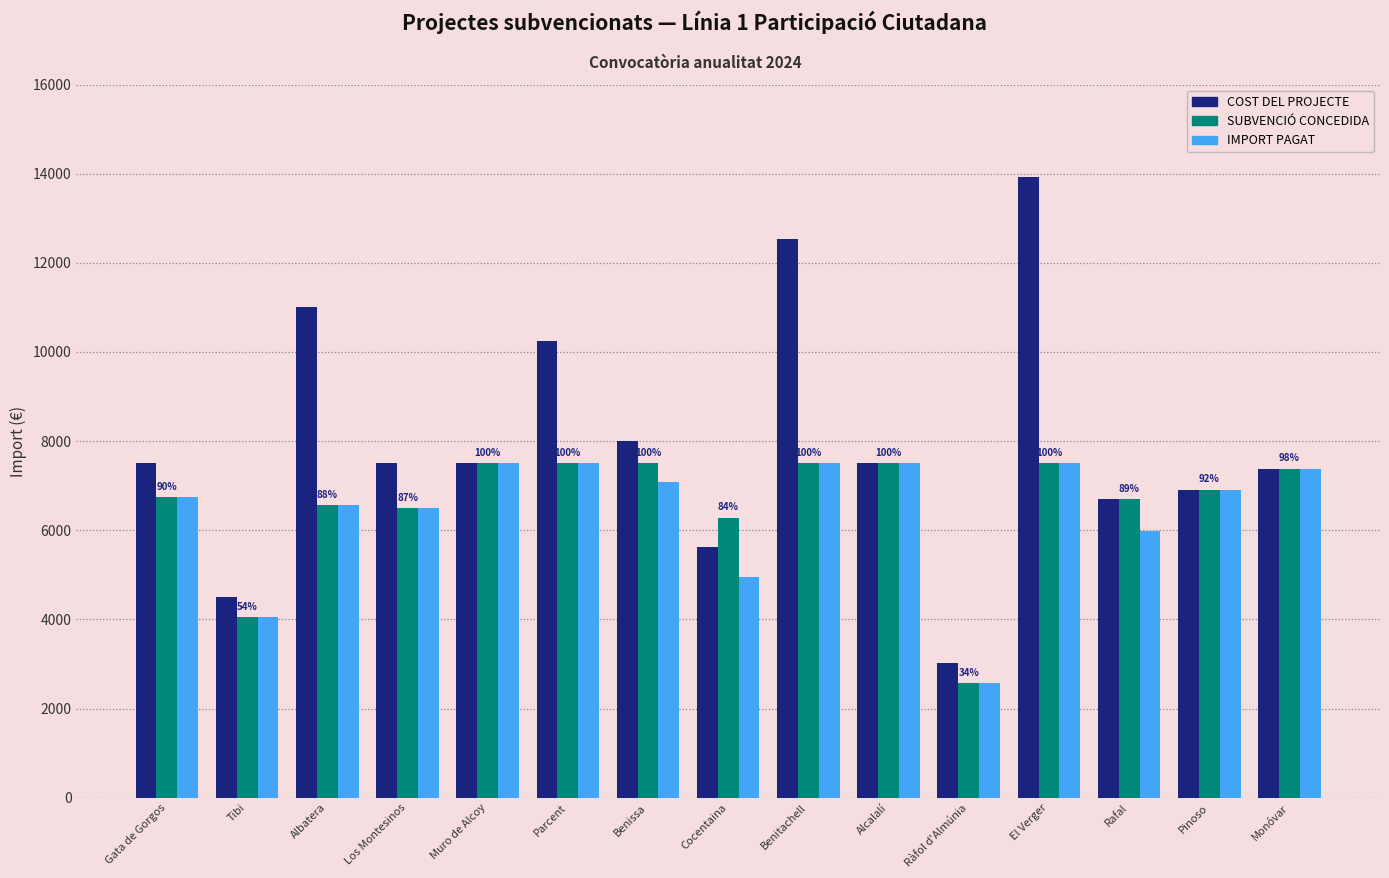

Which series has the largest total across all categories?

COST DEL PROJECTE